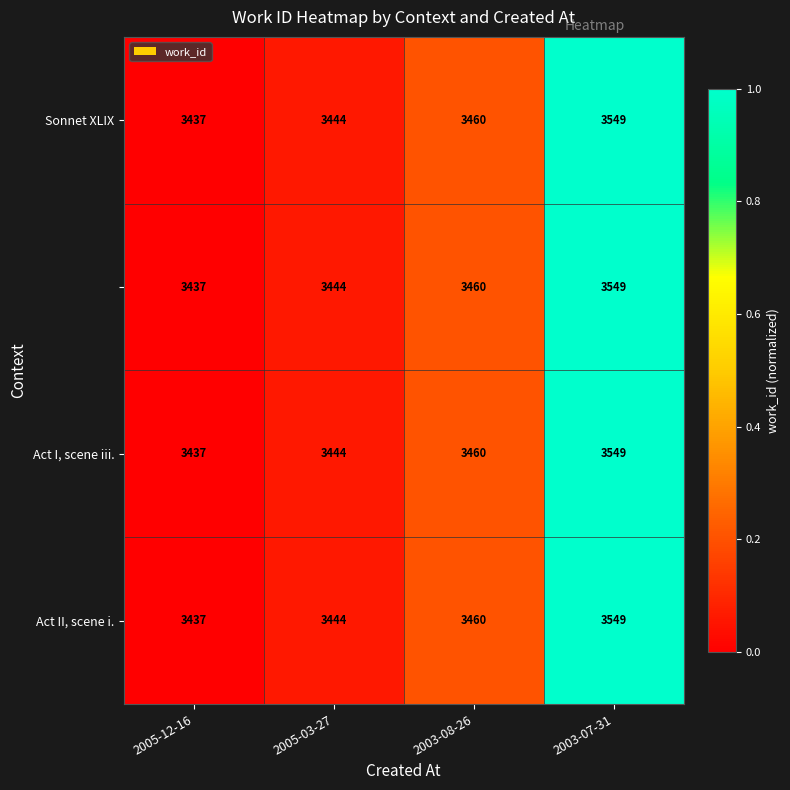

What is the total value across all series at 2003-07-31?

14196